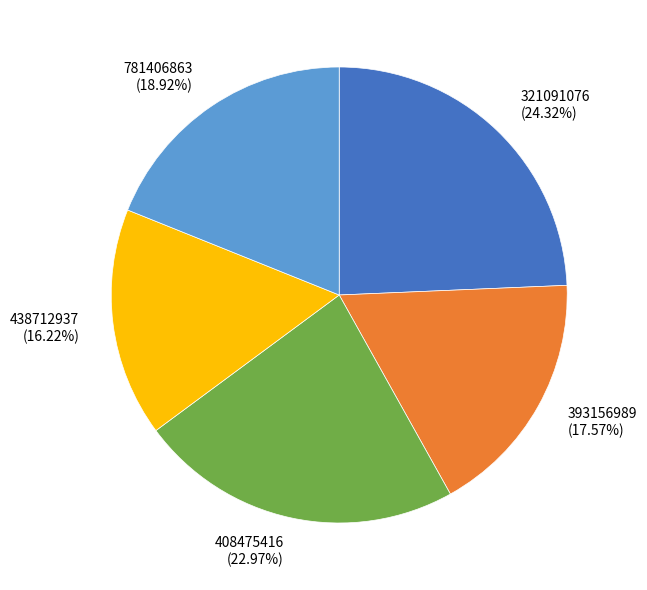

What percentage is the 393156989 slice, to the nearest percent?

18%